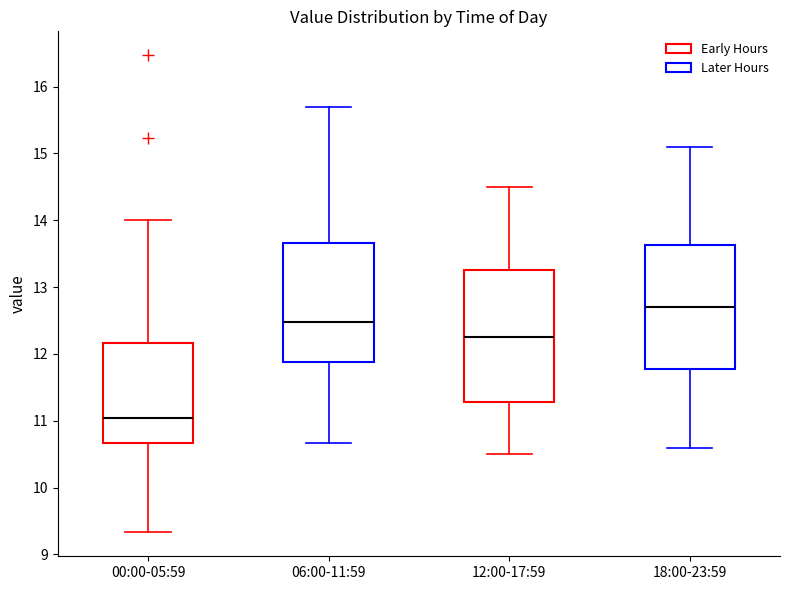

Which box's median line is the highest?

18:00-23:59